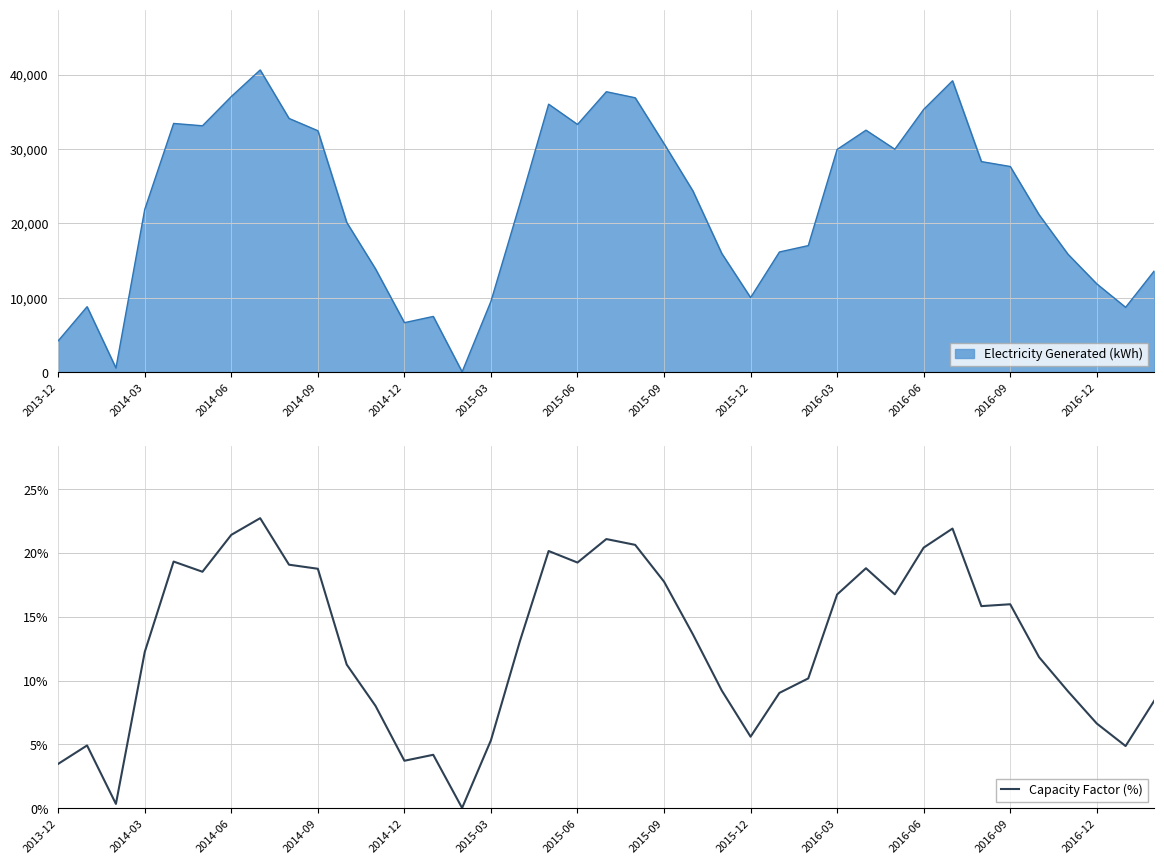

The Capacity Factor (%) series shows 16.7 at 2016-03. True or false?

True